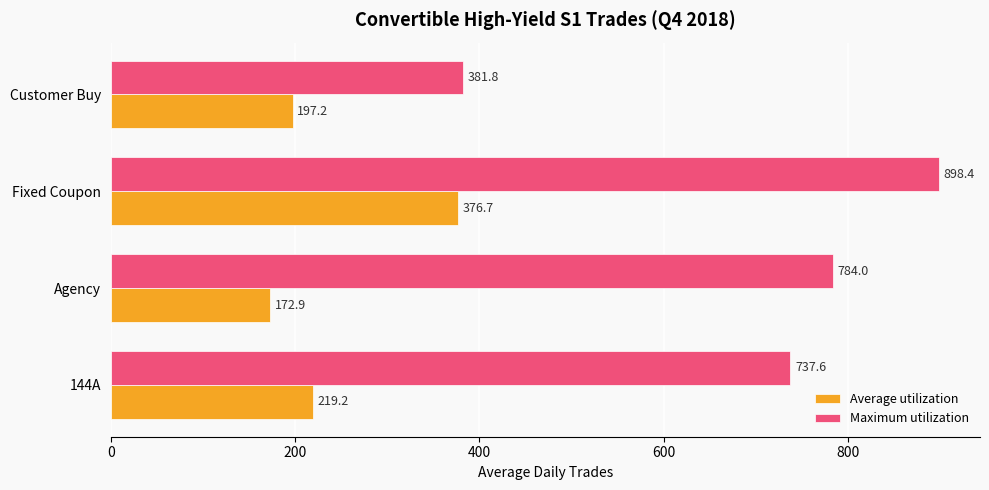

What is the difference between the Average utilization values at Customer Buy and Agency?

24.3